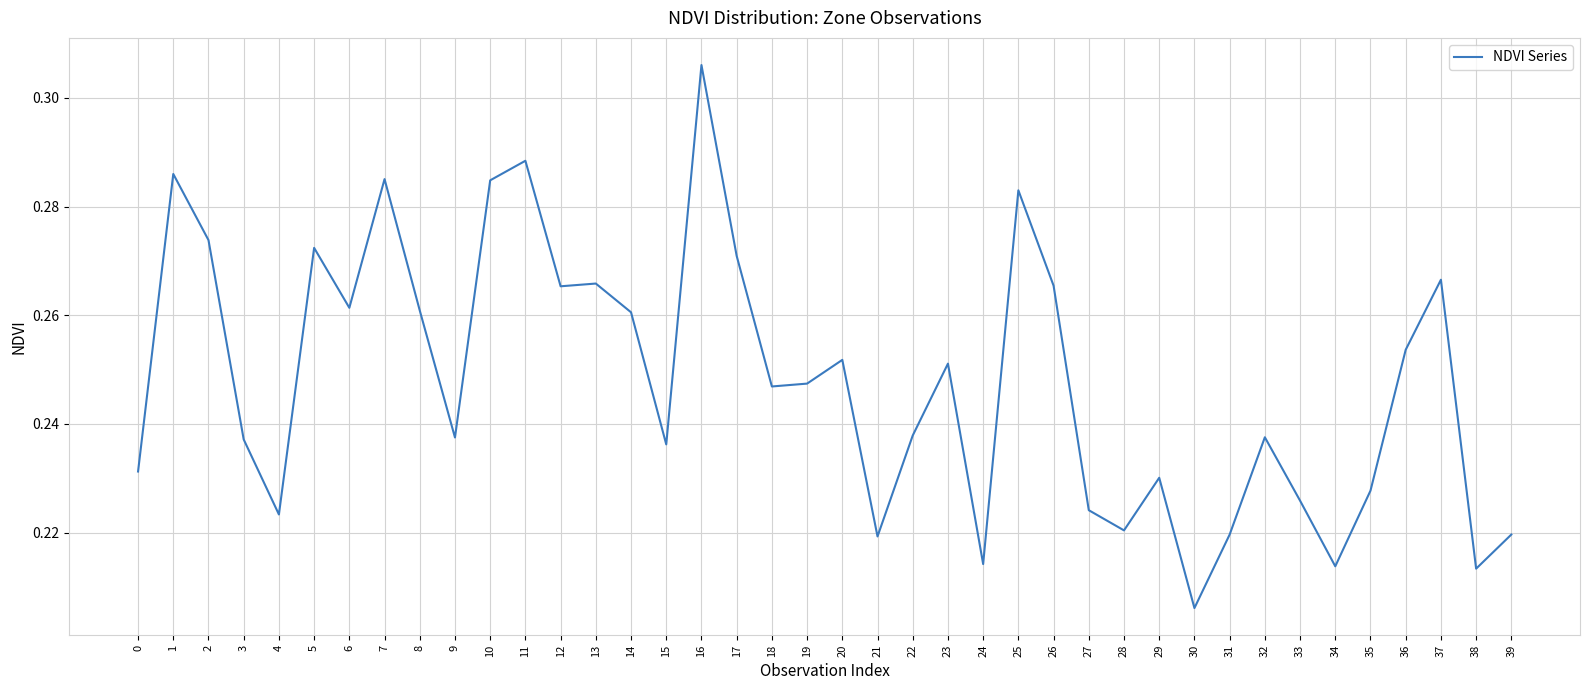

Between 30 and 8, which is larger?

8